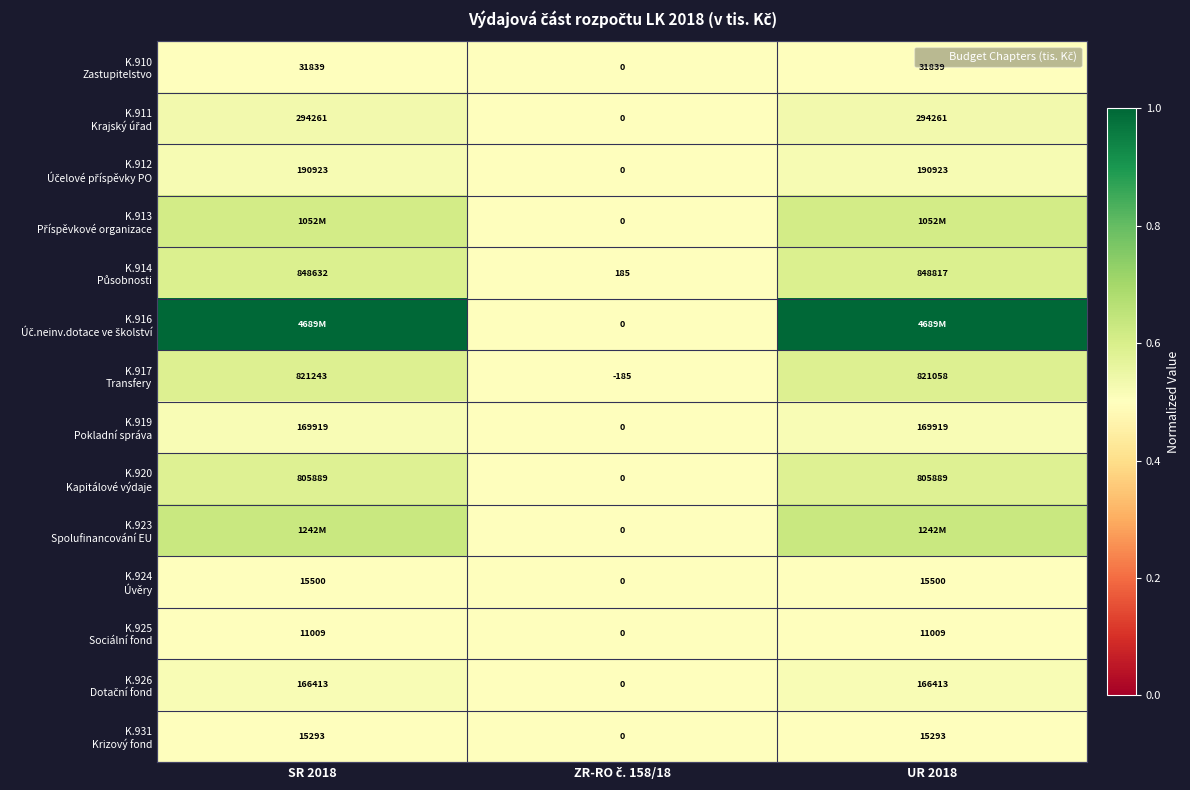

True or false: K.917 Transfery has a value of 0.8 at ZR-RO č. 158/18.

False